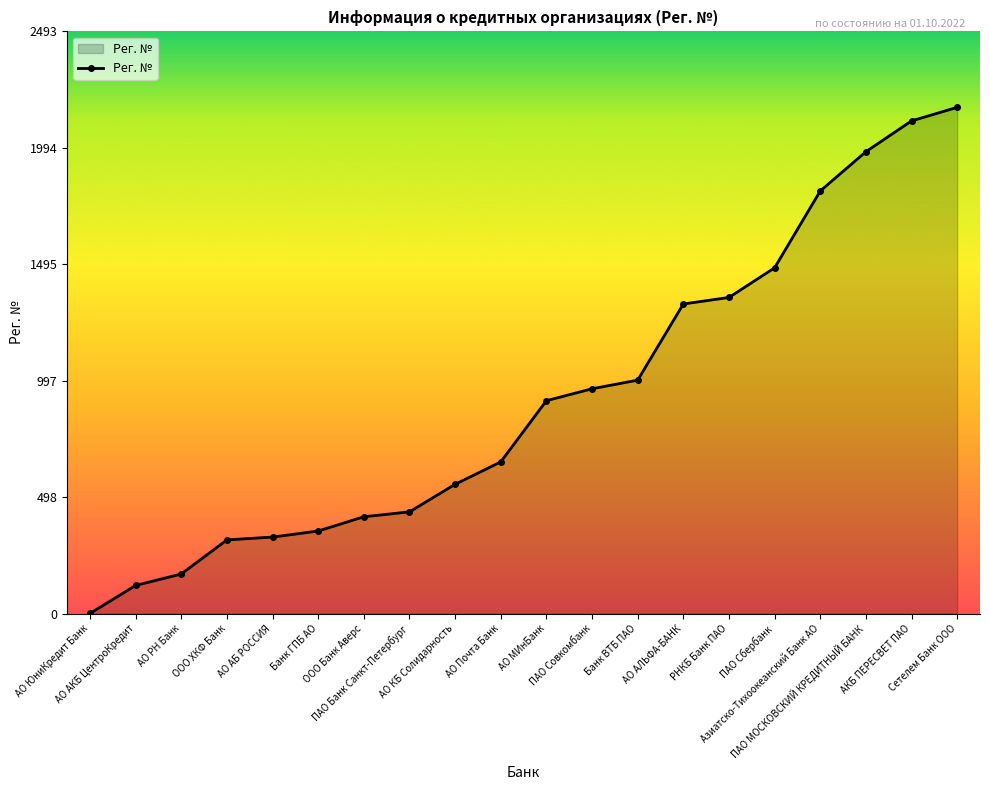

Which has a higher value, ООО ХКФ Банк or Банк ВТБ ПАО?

Банк ВТБ ПАО